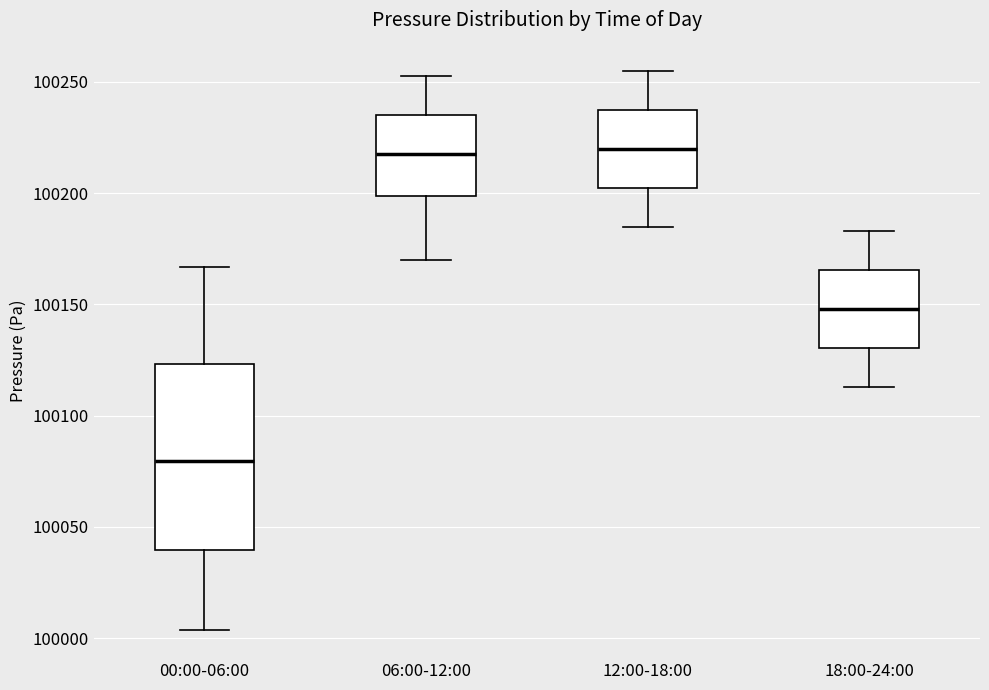

Where is the upper edge of the box for 06:00-12:00 on the y-axis? The values are not printed on the chart, so give them approximately, as read against the axis.

100235